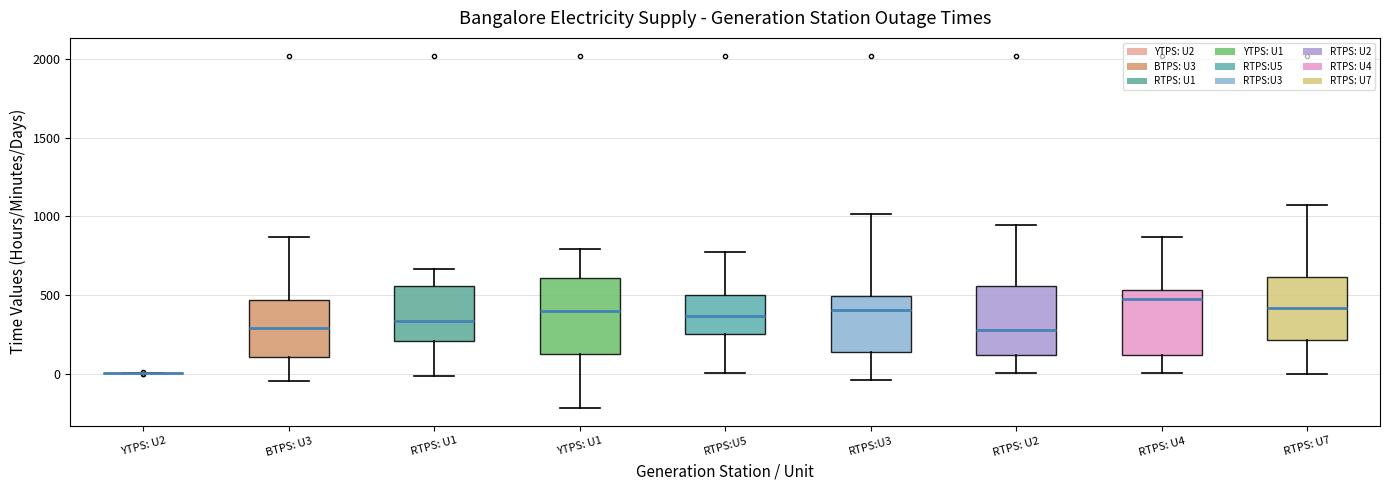

Where is the upper edge of the box for RTPS: U7 on the y-axis? The values are not printed on the chart, so give them approximately, as read against the axis.

600